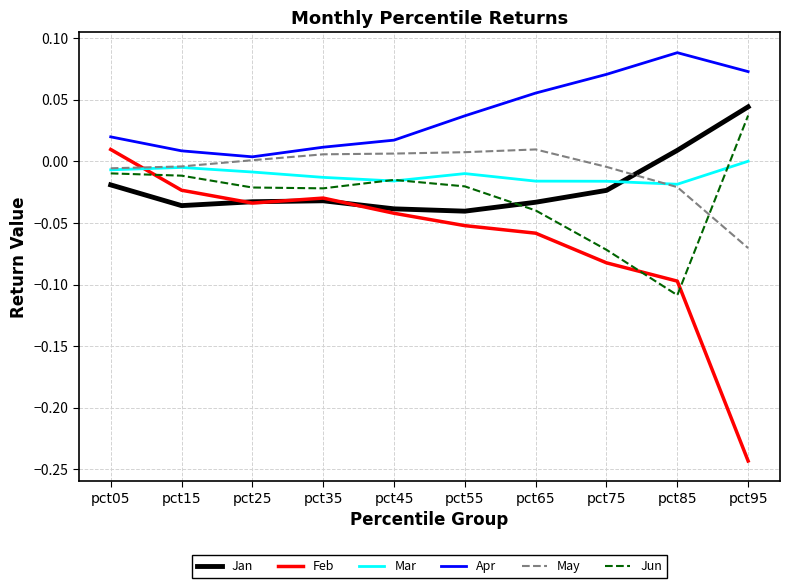

Which series changed the most between pct55 and pct85?

Jun